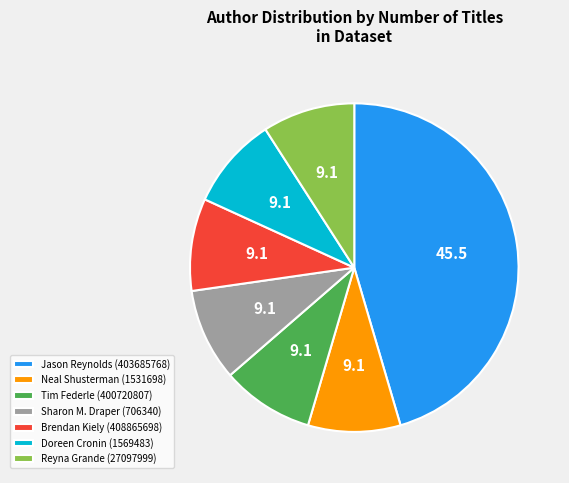

Which slice is the largest?

Jason Reynolds (403685768)